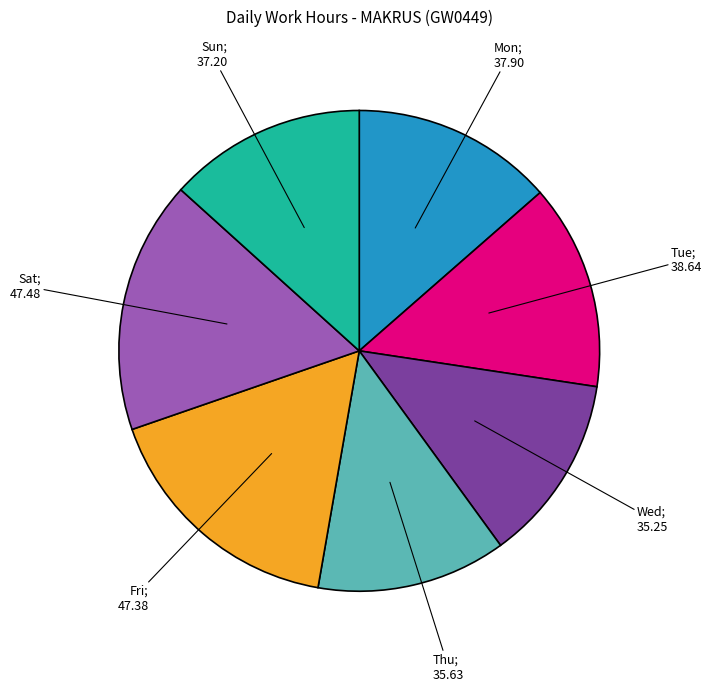

Does any single category account for the majority?

No